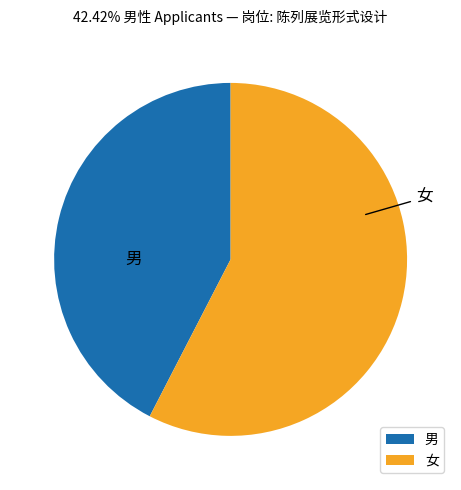

Does 女 represent more than half of the total?

Yes